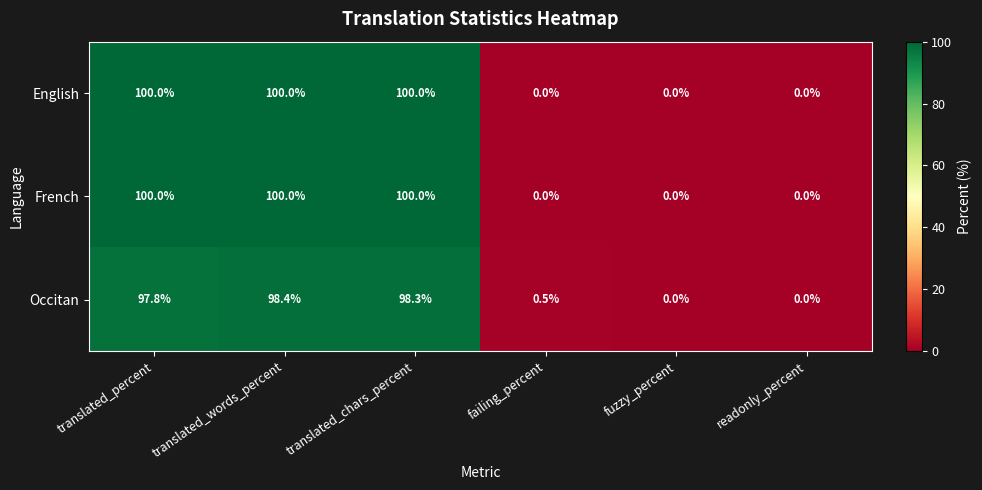

True or false: English has a value of 49.2 at translated_percent.

False